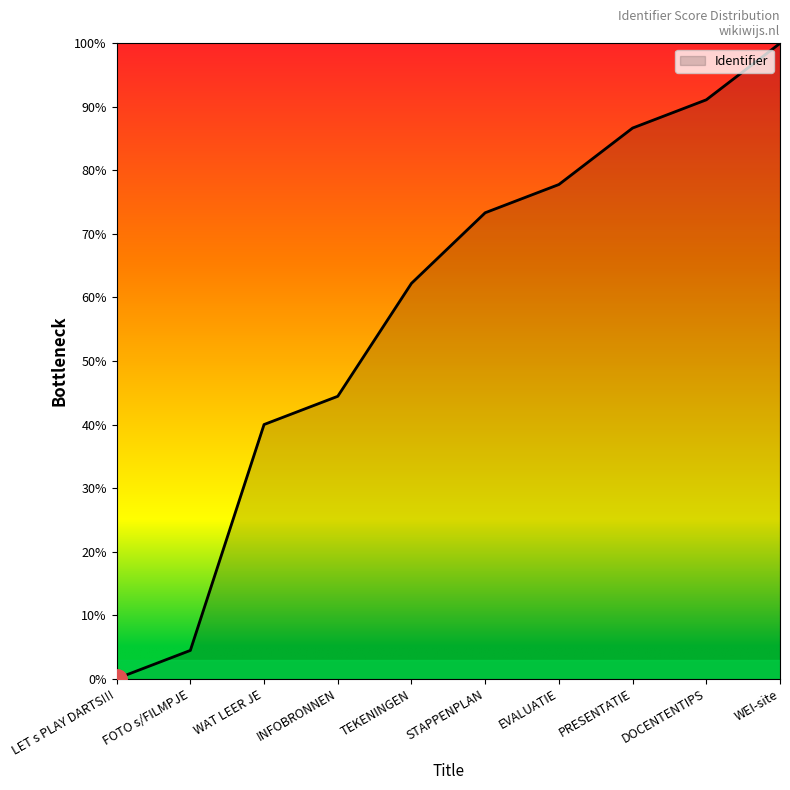

The value at WEI-site is 164.9. True or false?

False